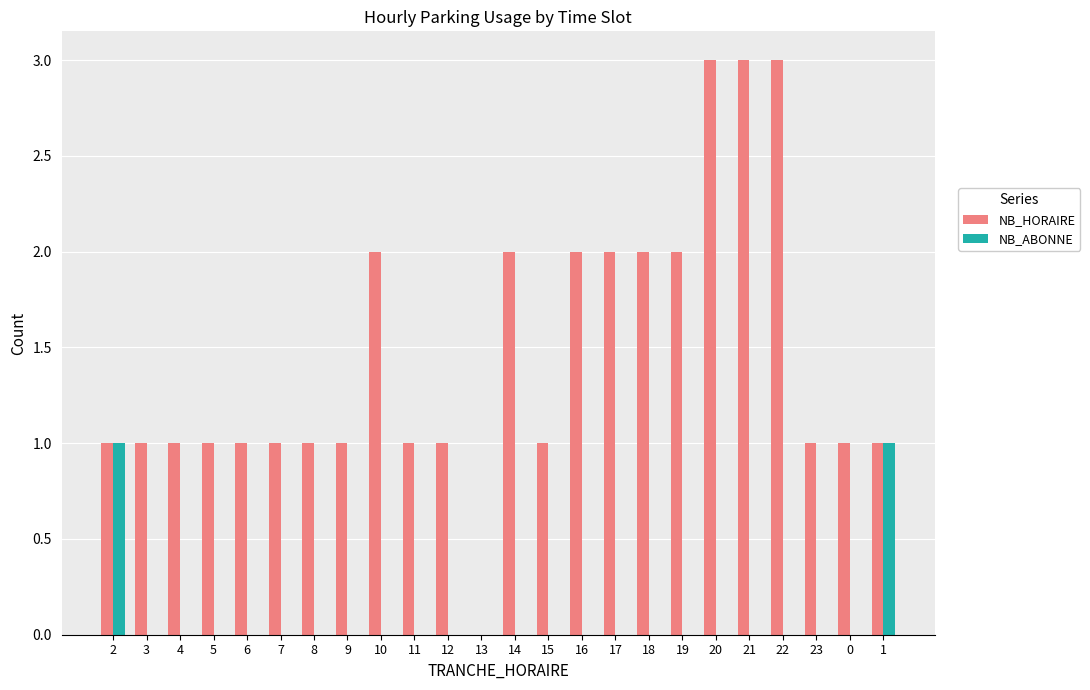

What is the sum of all NB_HORAIRE values?

35